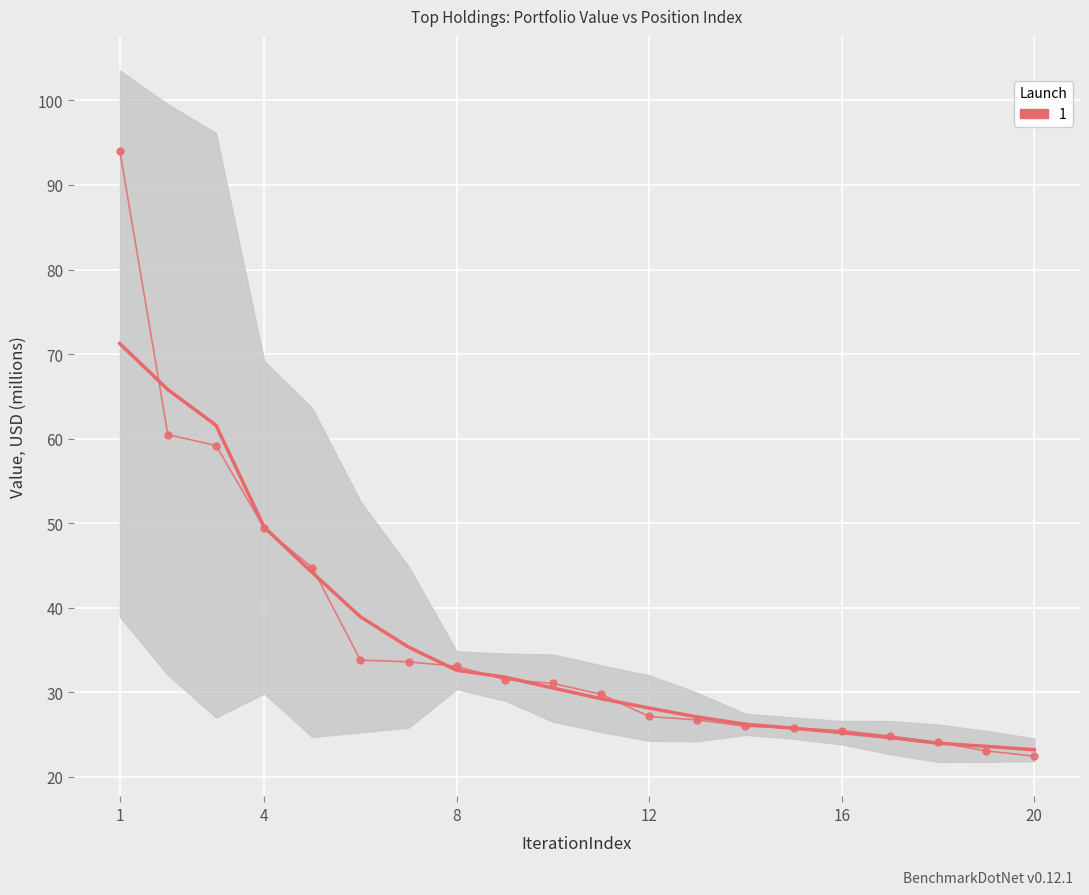

What is the minimum value shown in the chart?

22.5